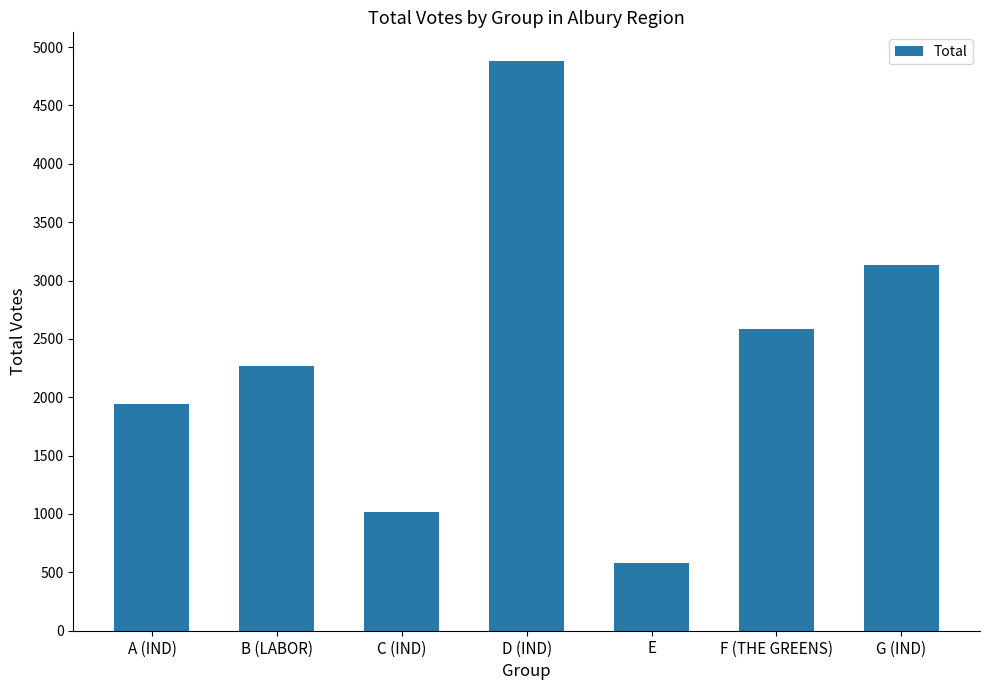

Which label corresponds to the smallest value in the chart?

E